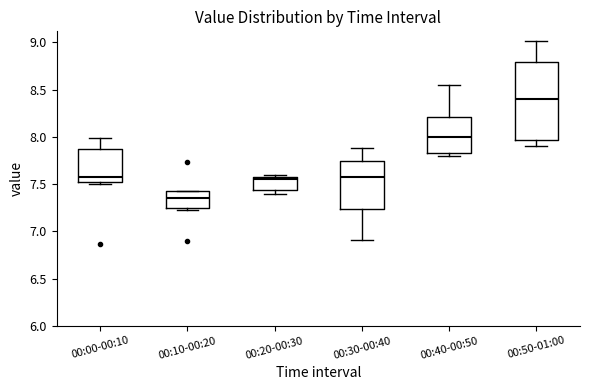

Reading left to right, read every box against the y-axis: the position of its median line, the range the box covers, and the ends of its whiskers. The values are not printed on the chart, so give them approximately, as read against the axis.

00:00-00:10: median 7.60, box 7.50 to 7.90, whiskers 7.50 (just below the box's lower edge) to 8.00
00:10-00:20: median 7.35, box 7.25 to 7.40, whiskers 7.25 (just below the box's lower edge) to 7.45
00:20-00:30: median 7.55, box 7.45 to 7.60, whiskers 7.40 to 7.60 (just above the box's upper edge)
00:30-00:40: median 7.60, box 7.25 to 7.75, whiskers 6.90 to 7.90
00:40-00:50: median 8.00, box 7.85 to 8.20, whiskers 7.80 to 8.55
00:50-01:00: median 8.40, box 7.95 to 8.80, whiskers 7.90 to 9.00